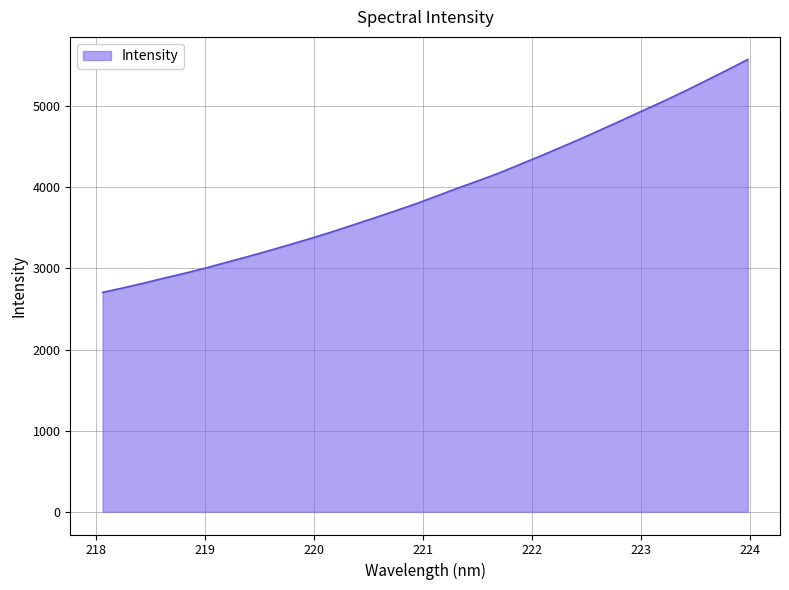

True or false: there are more than 0 points higher than both neighbors.

False